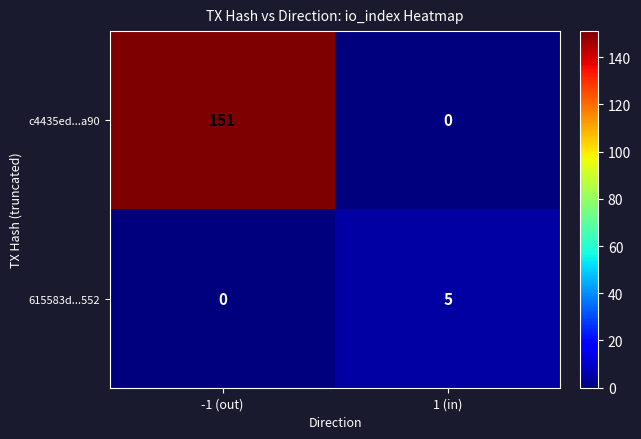

Count the number of categories in the chart.

2